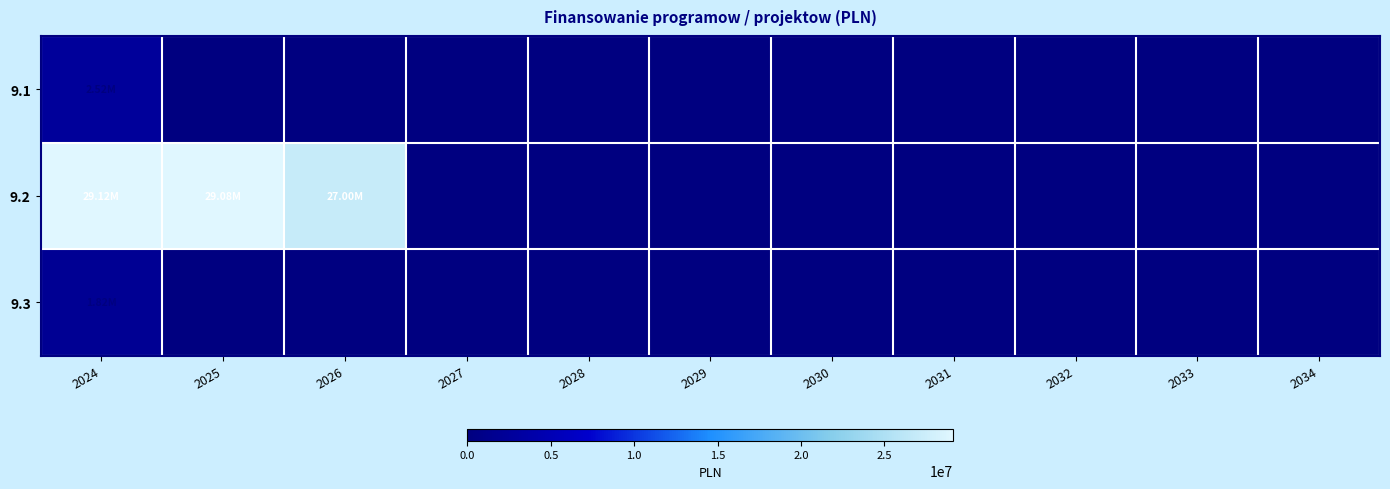

Is the value of 9.3 at 2031 greater than the value of 9.1 at 2025?

No